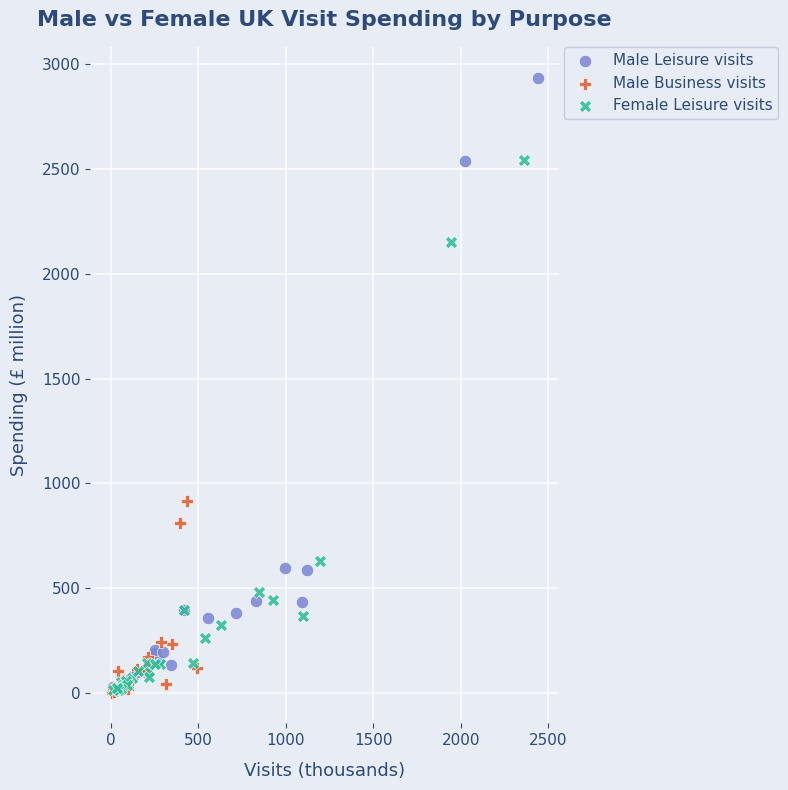

Which series has the largest Y range (max minus min)?

Male Leisure visits